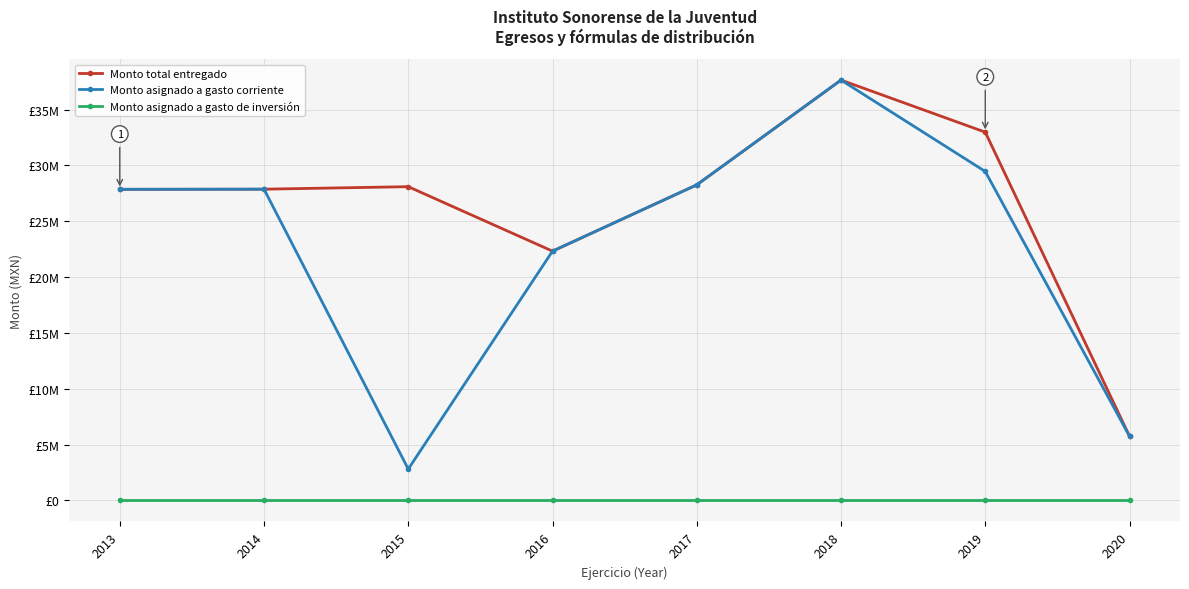

Is this an area chart (filled region under the line)?

No